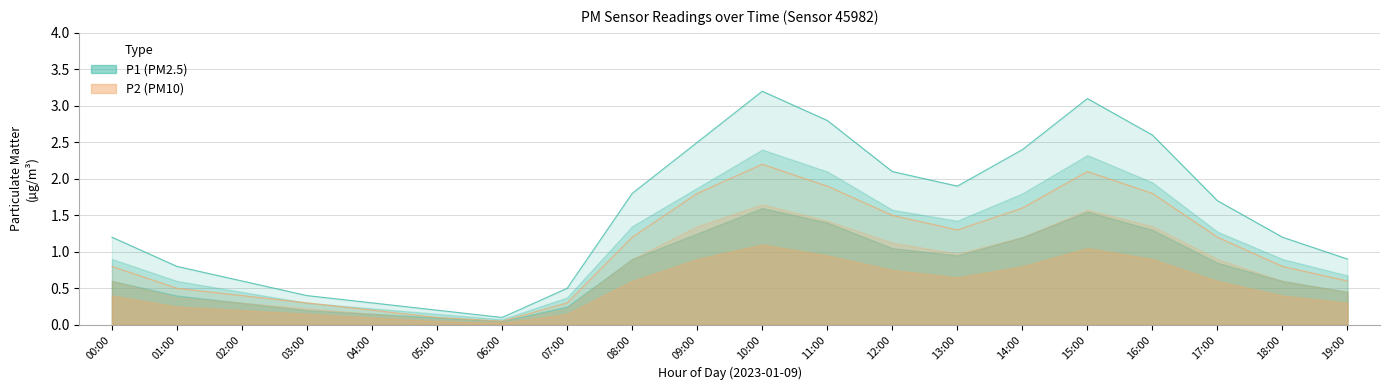

At how many categories does at least one series exceed 2?

7